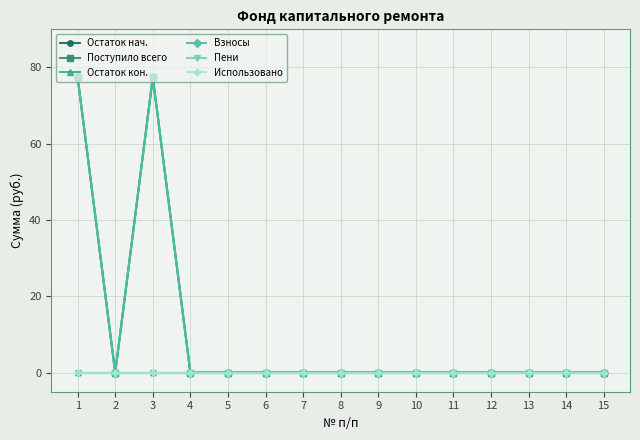

The value of Остаток кон. at 6 is 0.0. True or false?

True